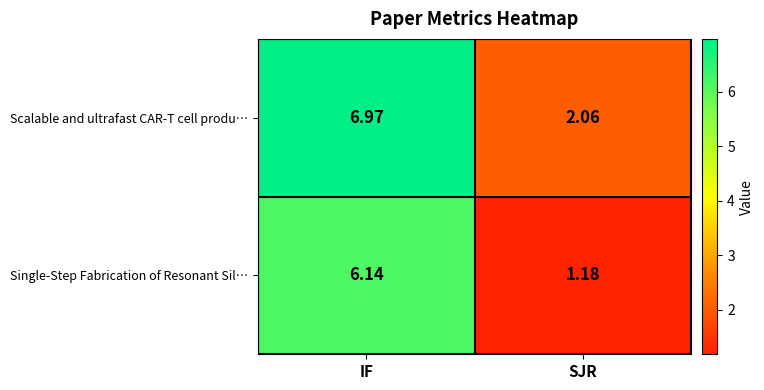

Where does the Single-Step Fabrication of Resonant Sil… series first go above 6?

IF